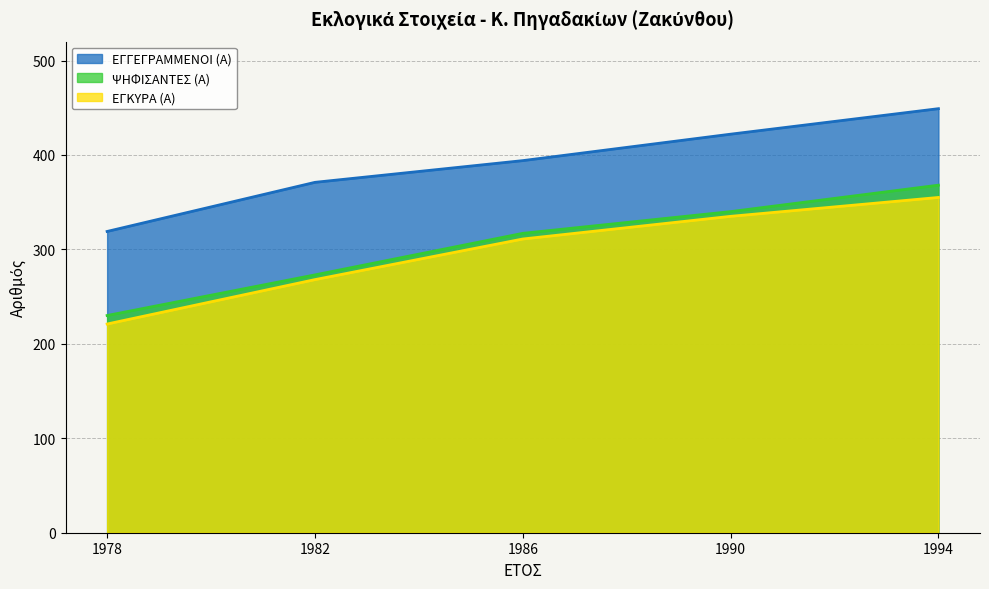

The value of ΕΓΚΥΡΑ (Α) at 1994 is 245. True or false?

False